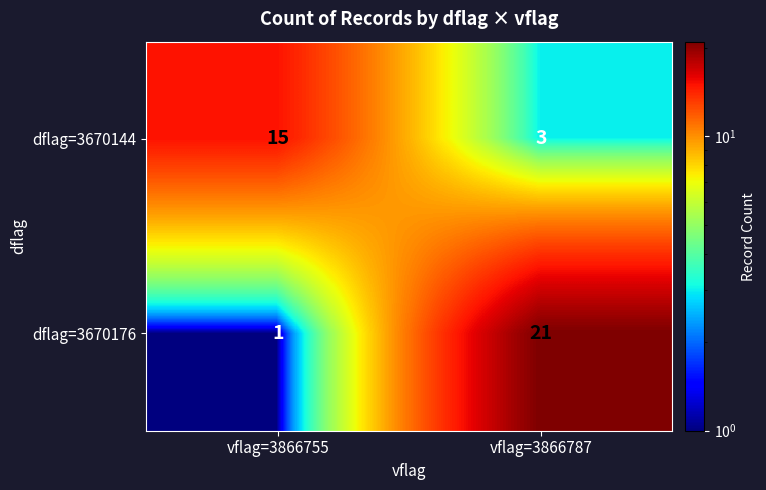

How many distinct data groups are displayed?

2